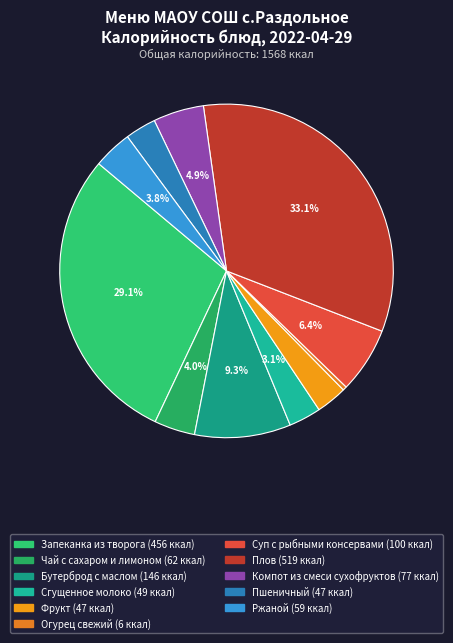

To the nearest percent, what percentage of the pie is Сгущенное молоко?

3%